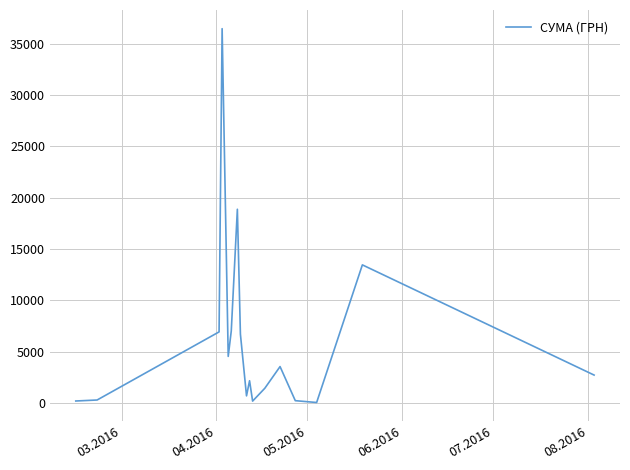

What is the difference between the maximum and minimum values?

36399.8